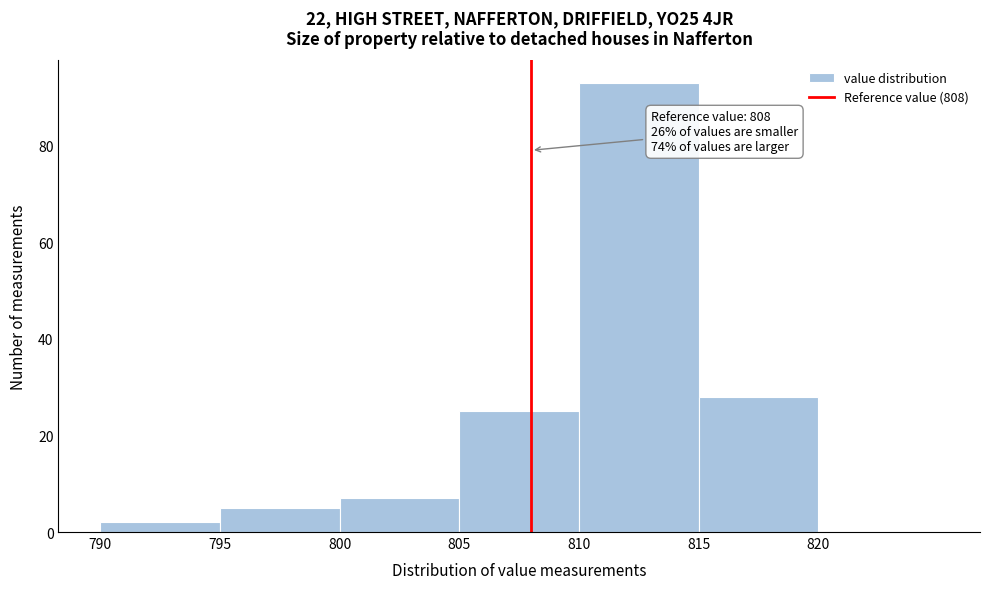

Which range on the x-axis has the tallest bar?

810 to 815